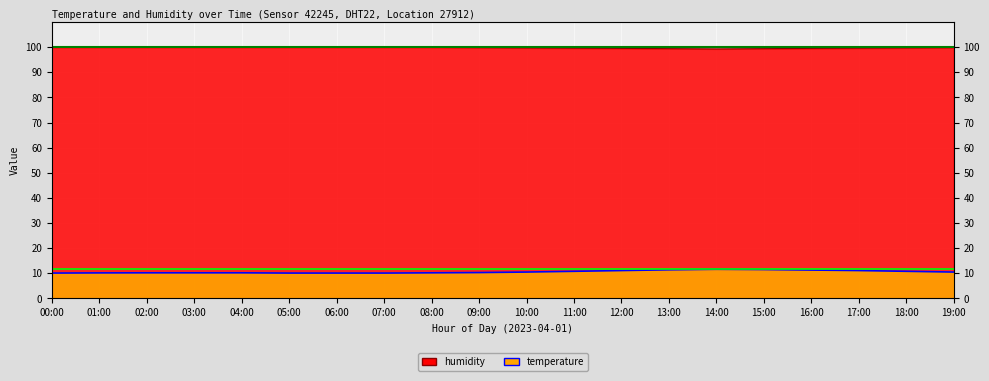

True or false: temperature and humidity intersect in this chart.

False